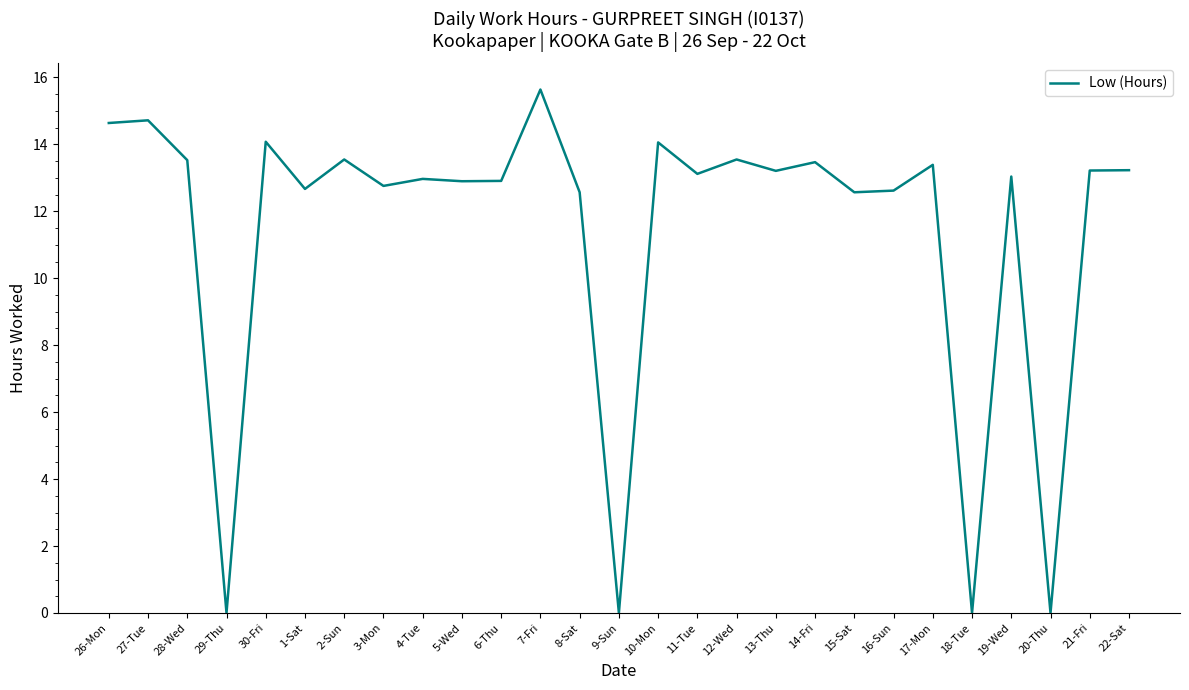

Is it true that the value at 9-Sun is -9.9?

False